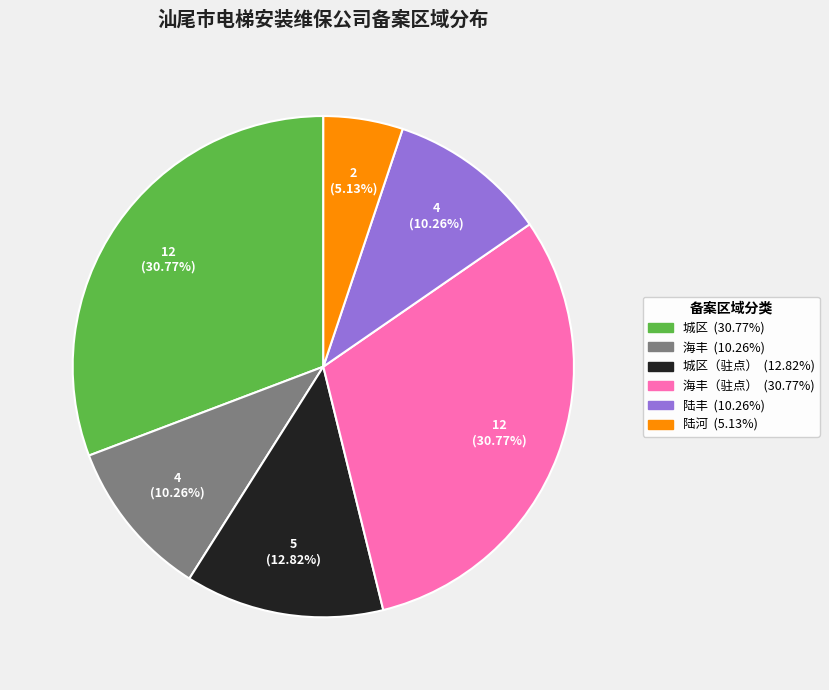

Is there any slice that represents more than half of the pie?

No